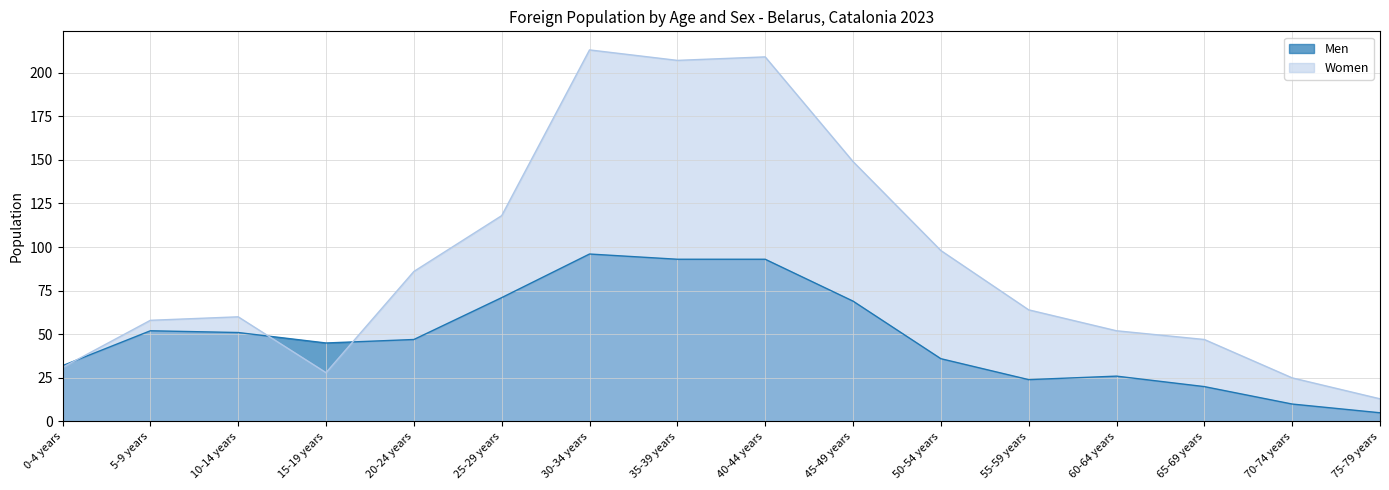

True or false: Women has more than 2 points higher than both neighbors.

True